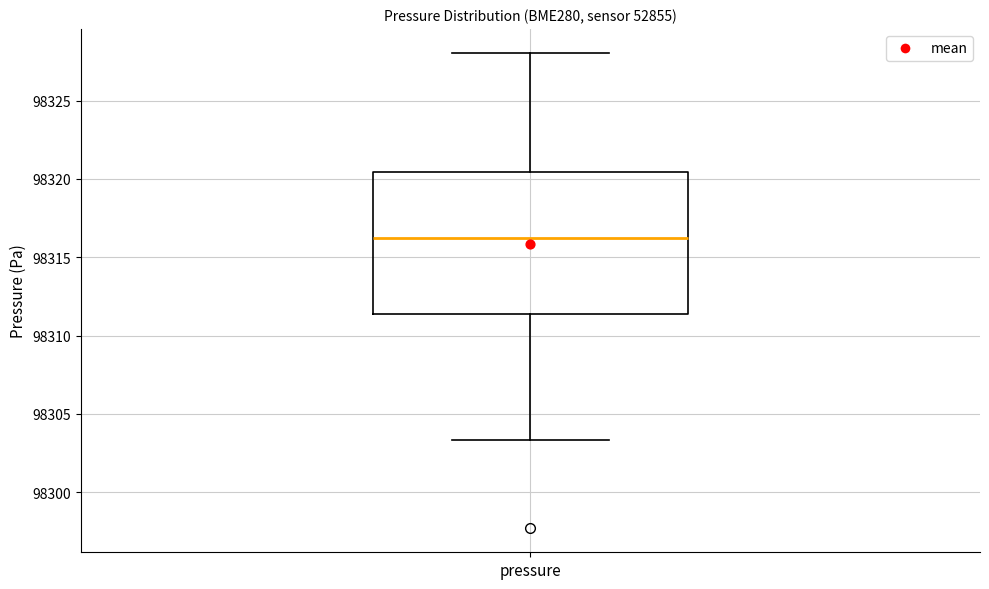

Where does the lower whisker of the box for pressure end on the y-axis? The values are not printed on the chart, so give them approximately, as read against the axis.

98303.5